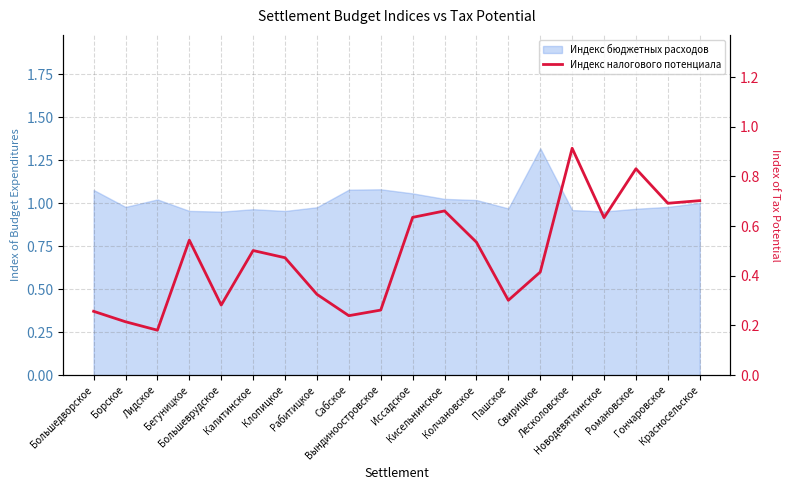

What is the greatest value displayed?

0.9